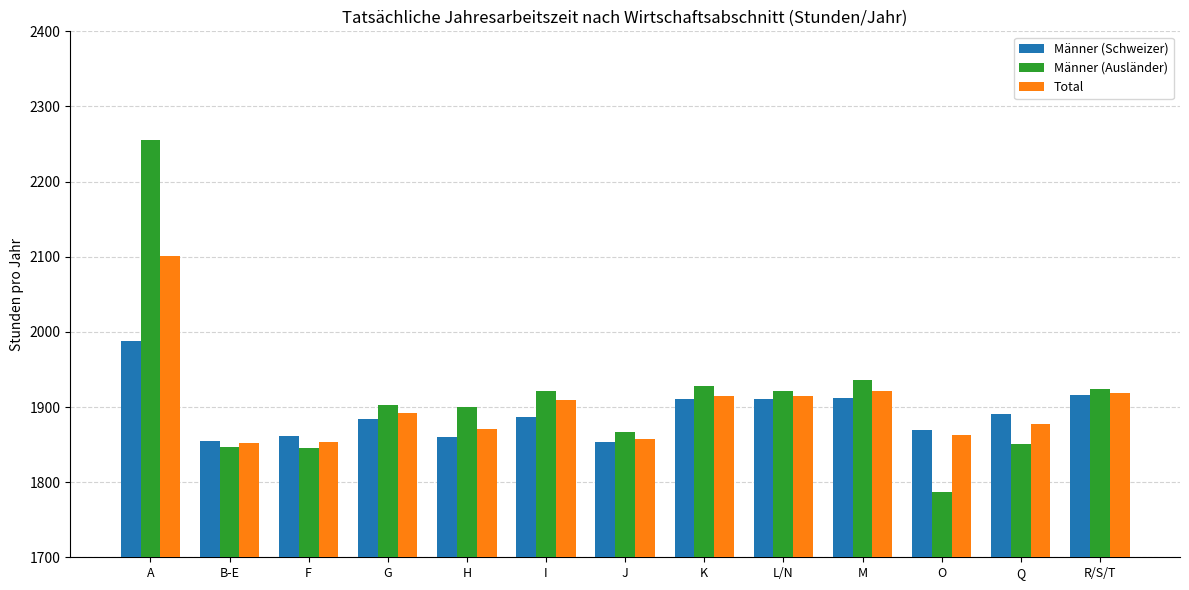

What is the label of the 9th bar from the left?

L/N